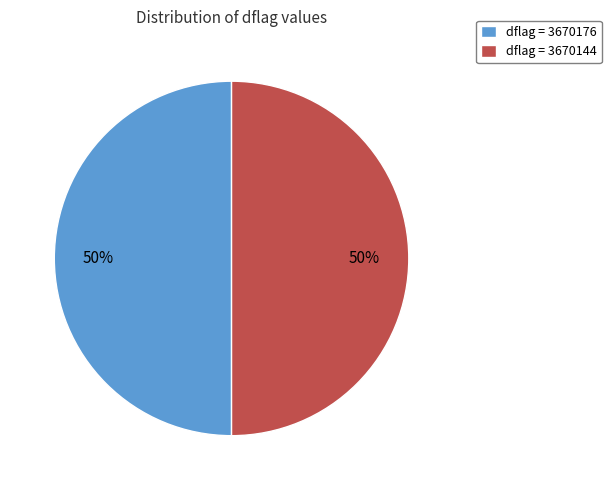

Is the sum of dflag = 3670144 and dflag = 3670176 greater than half?

Yes